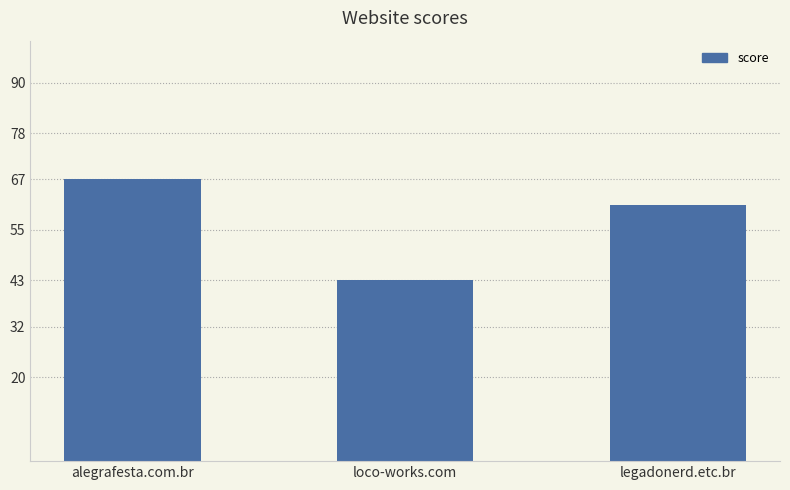

Reading right to left, transcribe all the data shown in this chart.

61	43	67